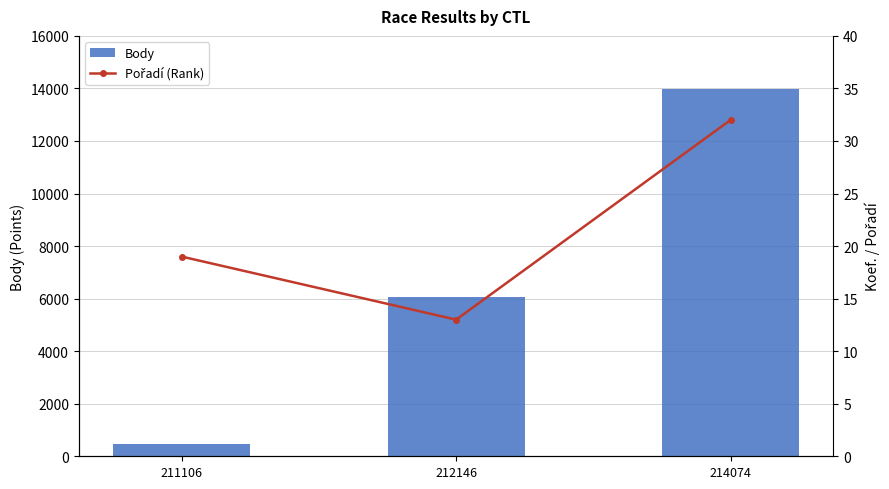

How many groups of bars are there?

3